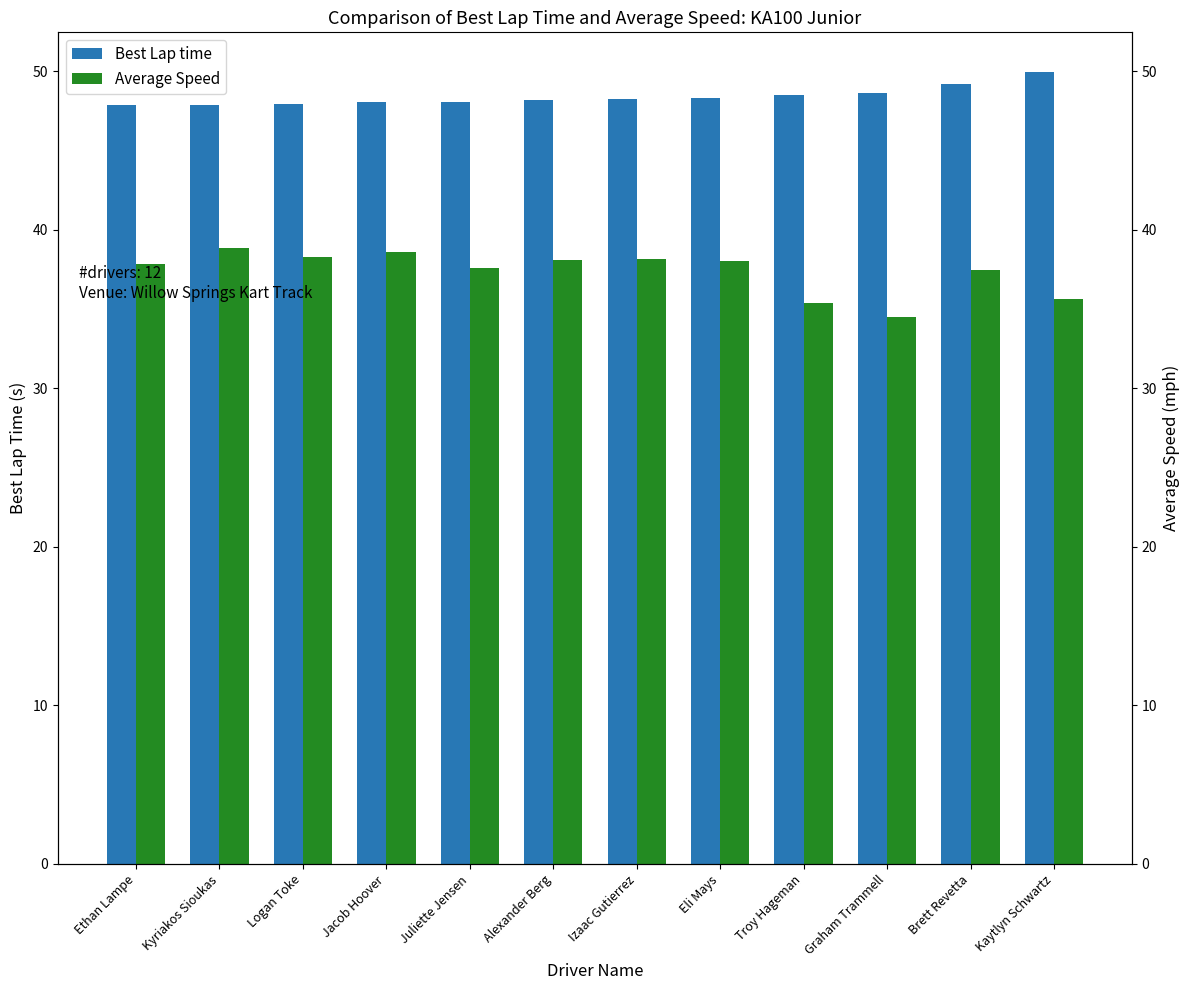

How many bars are there in each group?

2